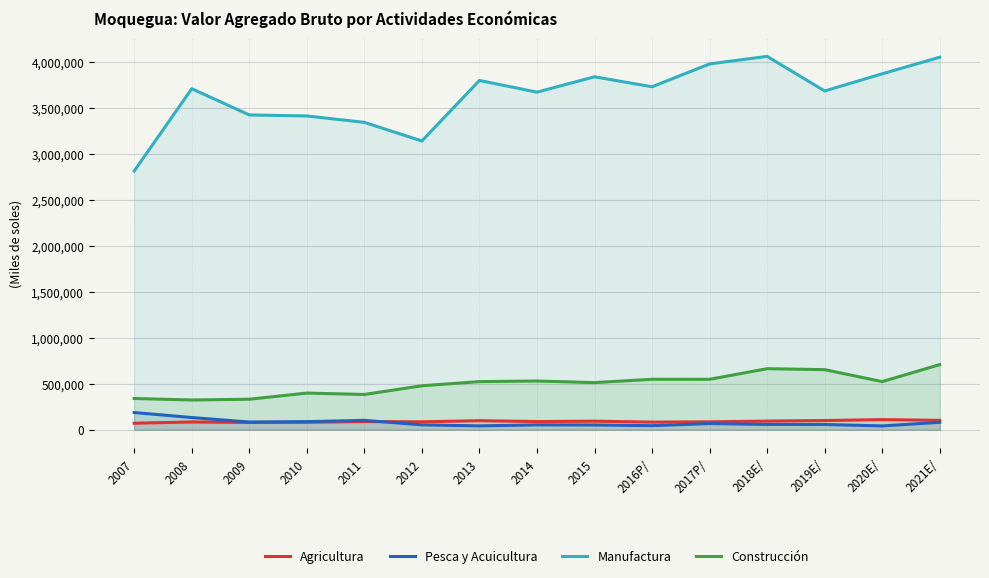

At which category does Agricultura reach its first local peak?

2008